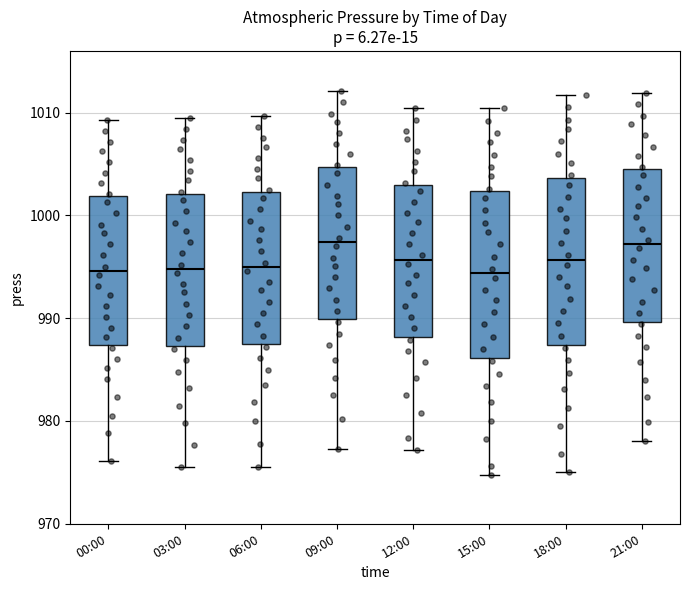

Reading left to right, transcribe this box plot: for each box, give where its median line is, the range the box spans, and where its two whiskers end, as read against the y-axis. The values are not printed on the chart, so give them approximately, as read against the axis.

00:00: median 995, box 987 to 1002, whiskers 976 to 1009
03:00: median 995, box 987 to 1002, whiskers 976 to 1010
06:00: median 995, box 987 to 1002, whiskers 976 to 1010
09:00: median 997, box 990 to 1005, whiskers 977 to 1012
12:00: median 996, box 988 to 1003, whiskers 977 to 1010
15:00: median 994, box 986 to 1002, whiskers 975 to 1010
18:00: median 996, box 987 to 1004, whiskers 975 to 1012
21:00: median 997, box 990 to 1005, whiskers 978 to 1012